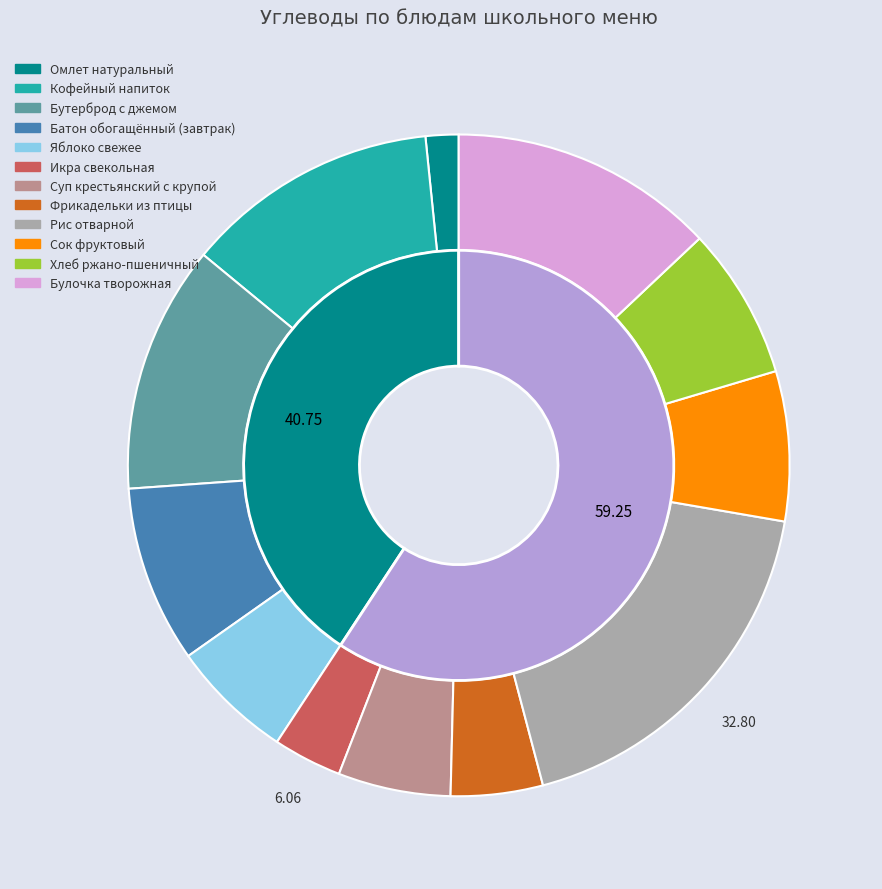

What is the largest slice in the pie chart?

Рис отварной